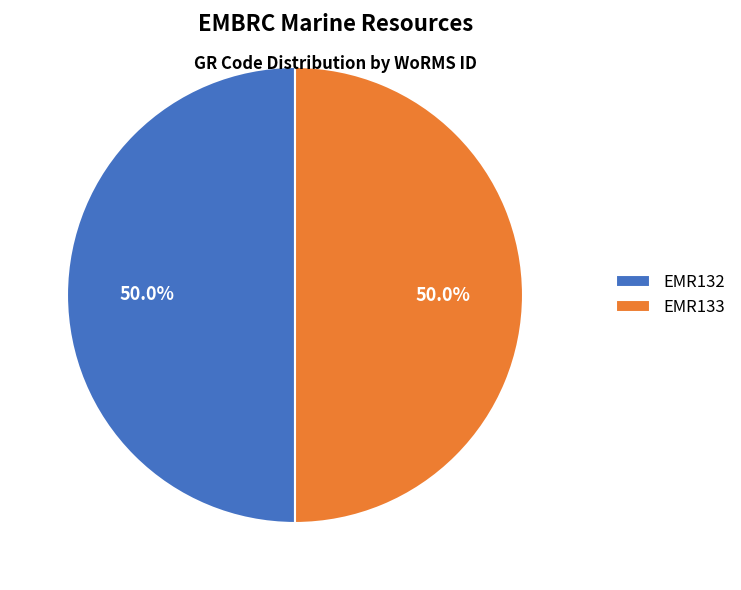

To the nearest percent, what percentage of the pie is EMR132?

50%